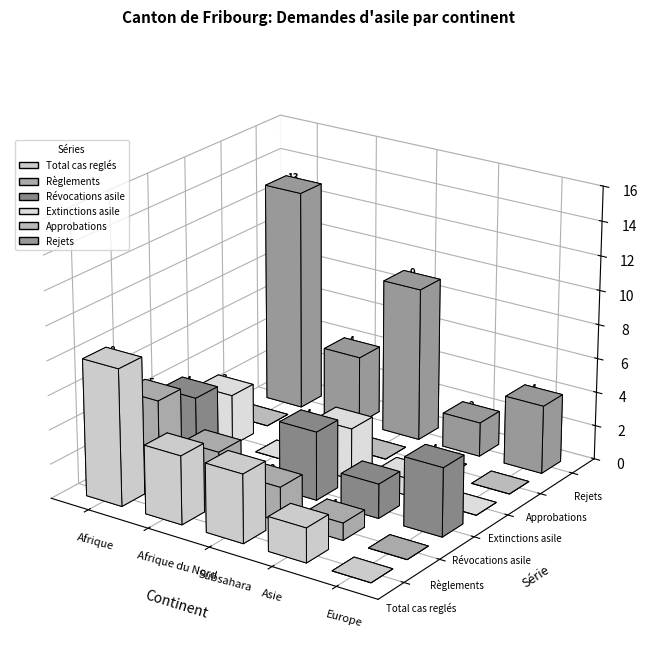

What is the maximum value shown in the chart?

13